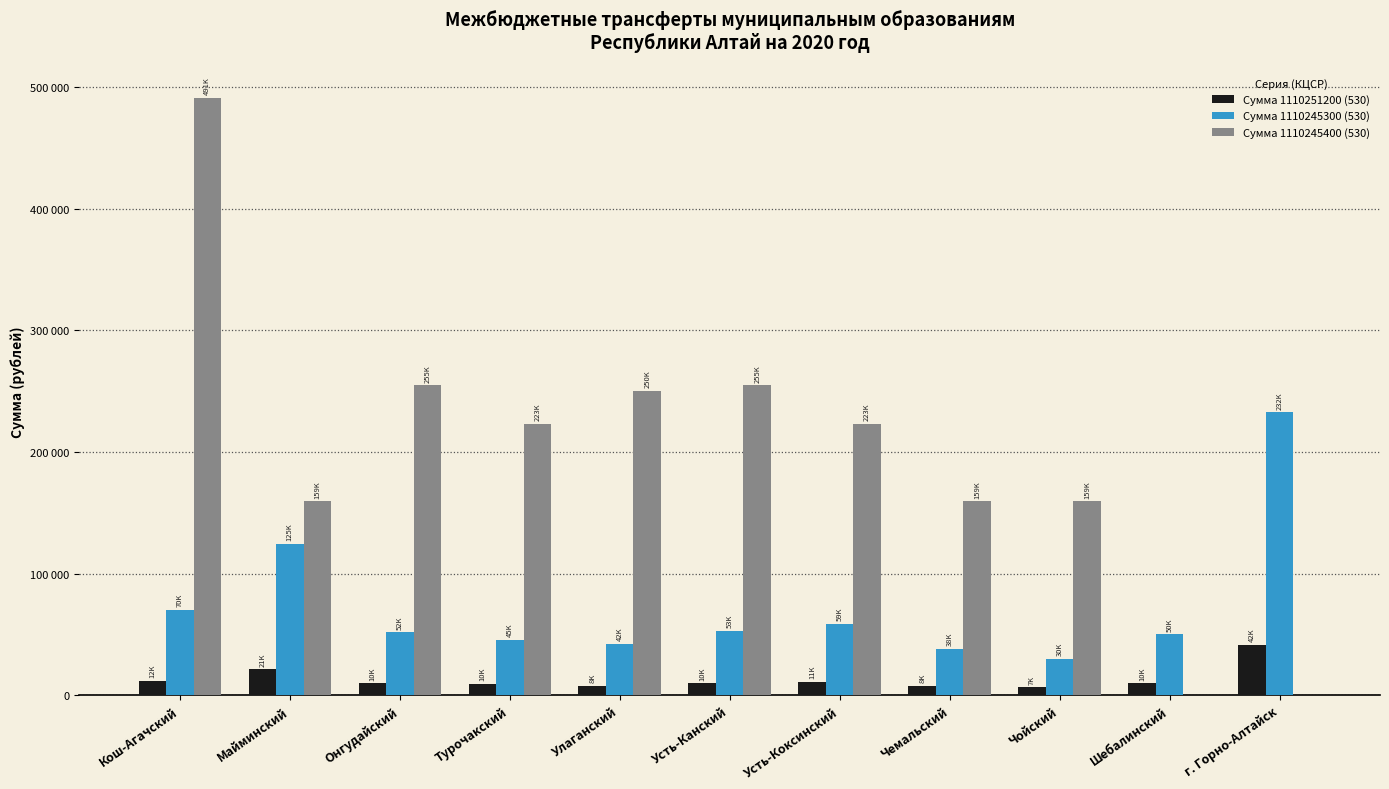

Does the chart contain stacked bars?

No